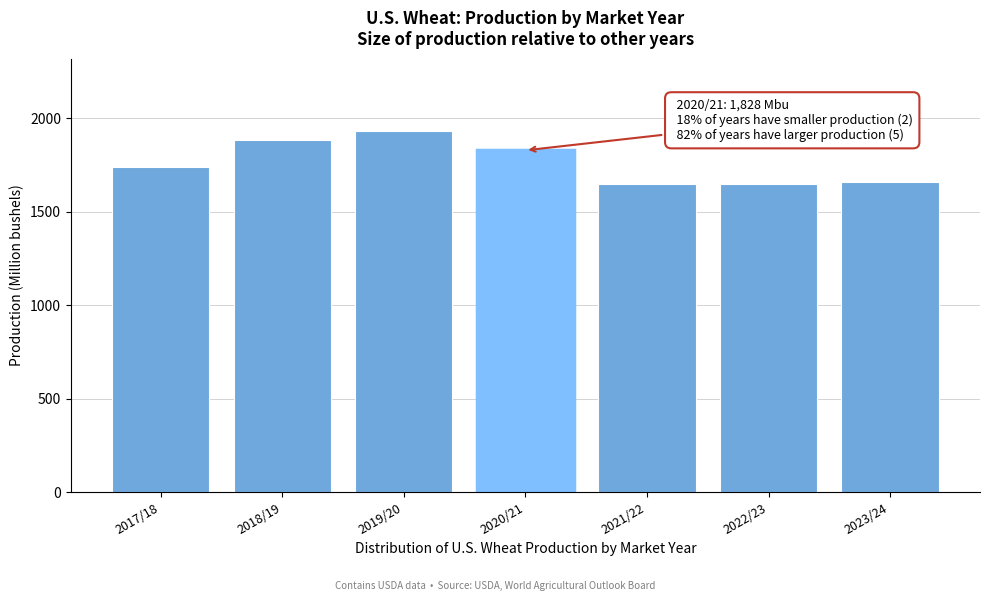

The value at 2021/22 is 2725.8. True or false?

False